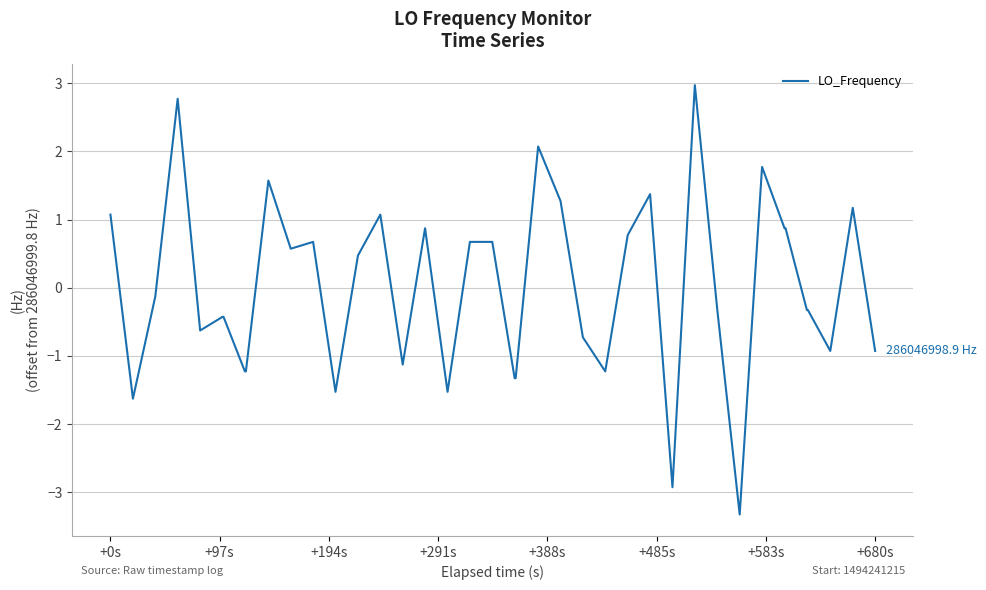

What is the difference between the maximum and minimum values?

6.3